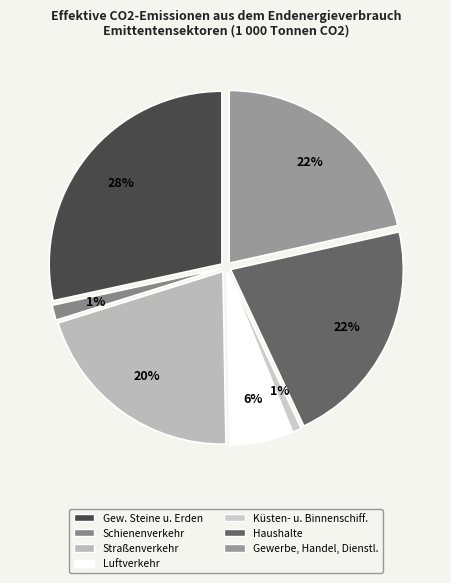

How many segments does this pie chart have?

7